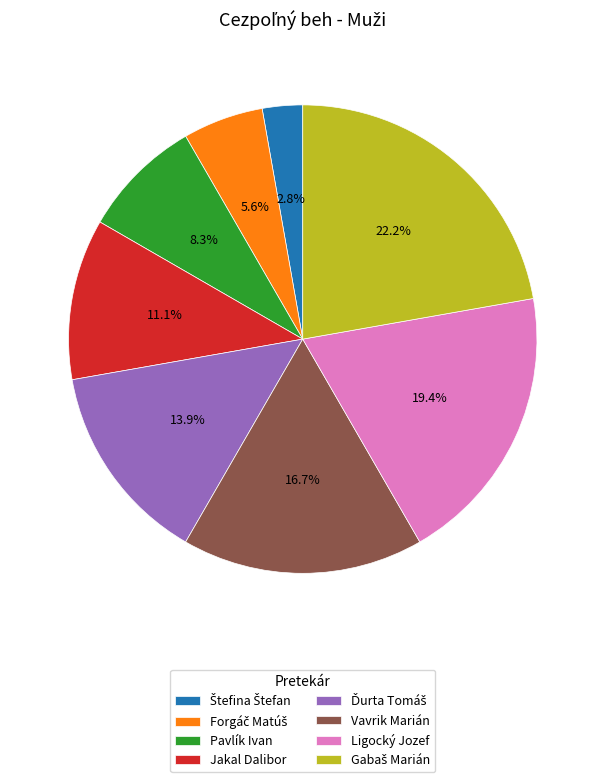

Count the number of slices in the pie.

8